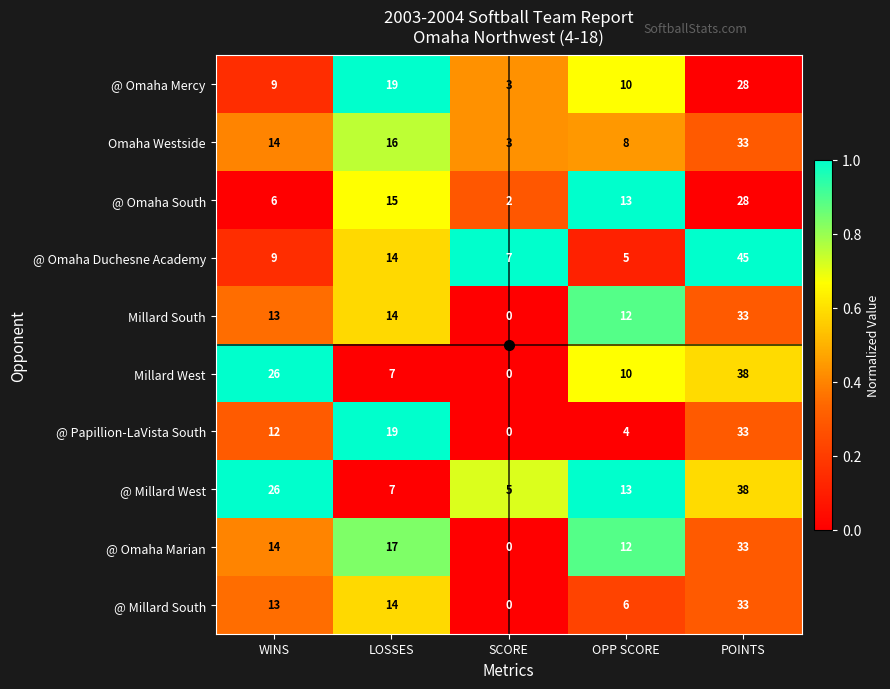

What value does the @ Papillion-LaVista South series have at LOSSES?

19